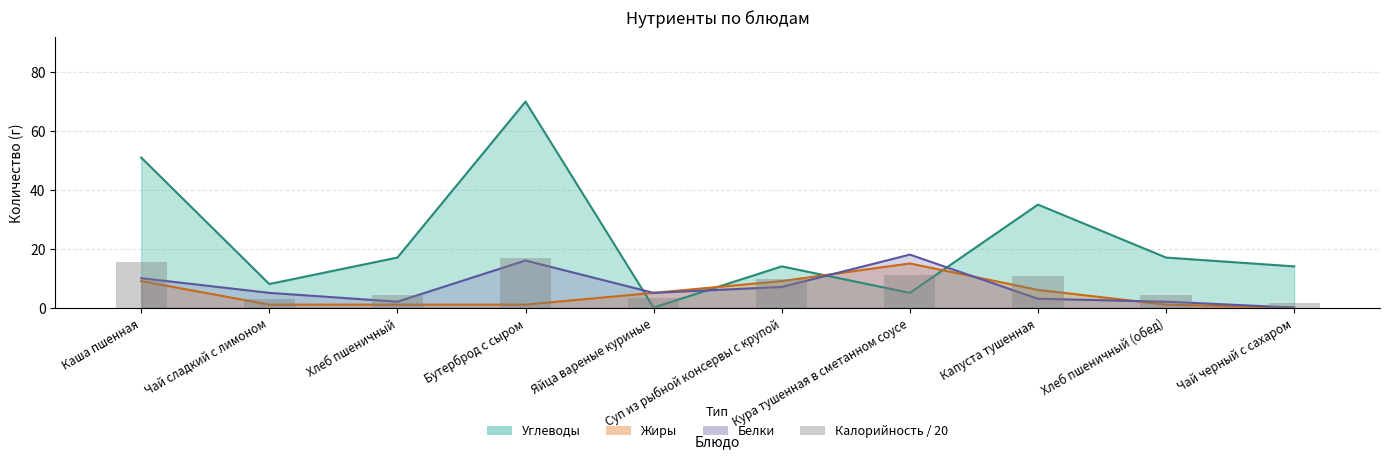

Is it true that the value at Хлеб пшеничный is 4.3?

True